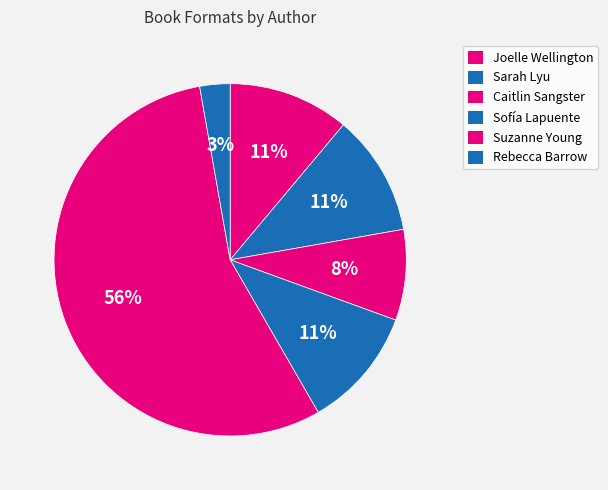

Count the number of slices in the pie.

6